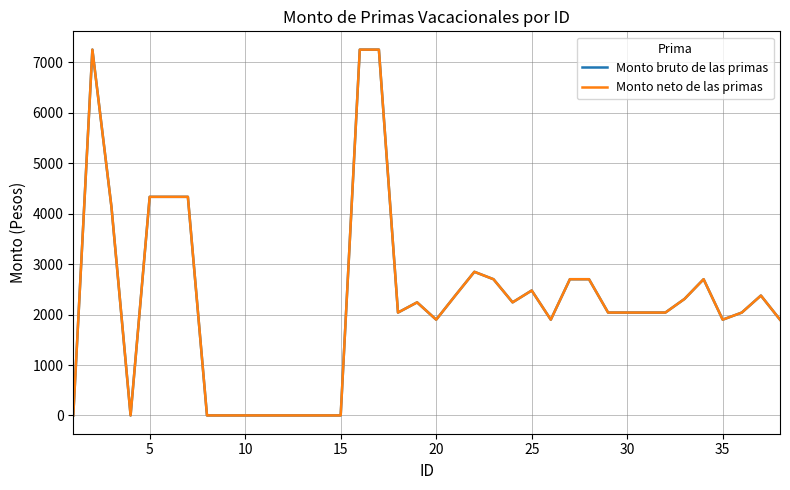

What is the average value of the Monto bruto de las primas series?

2273.9